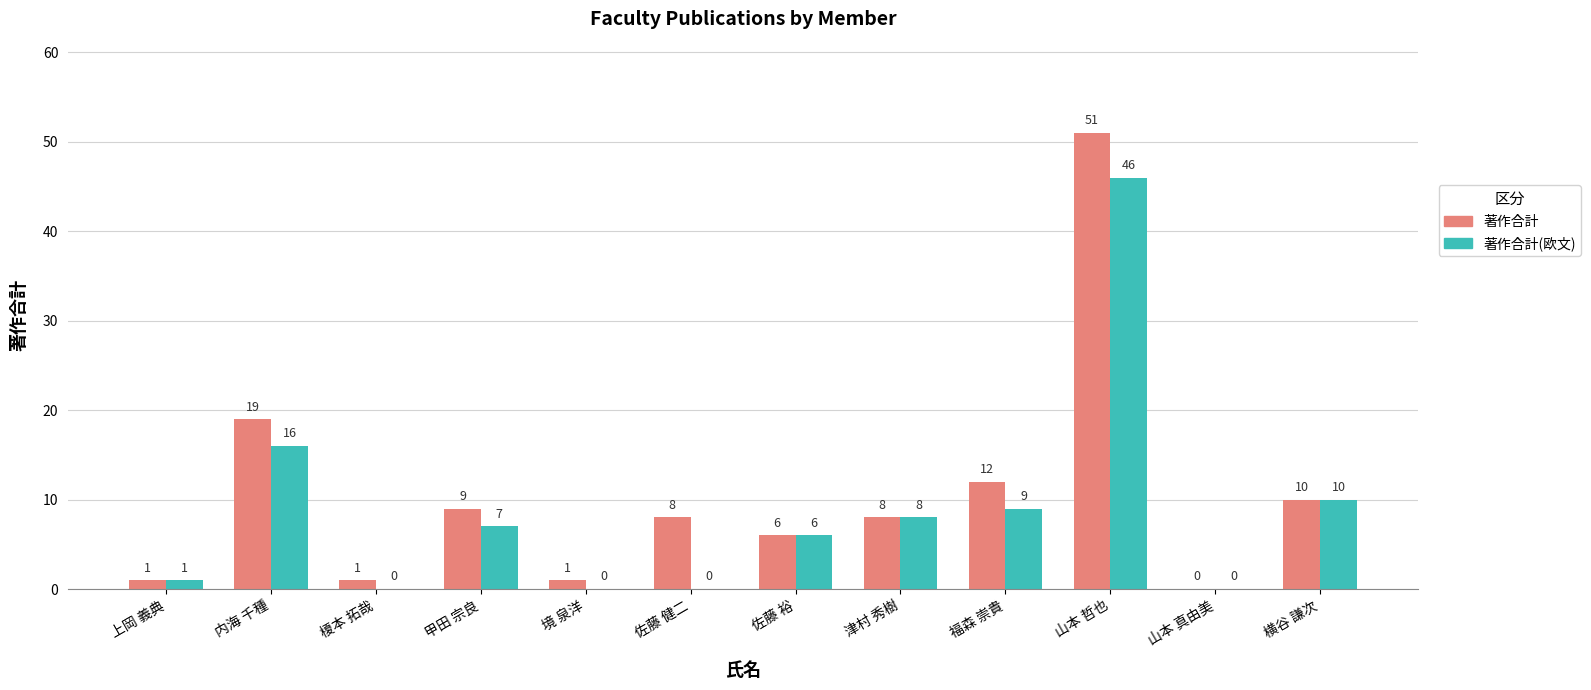

What is the total value across all series at 山本 哲也?

97